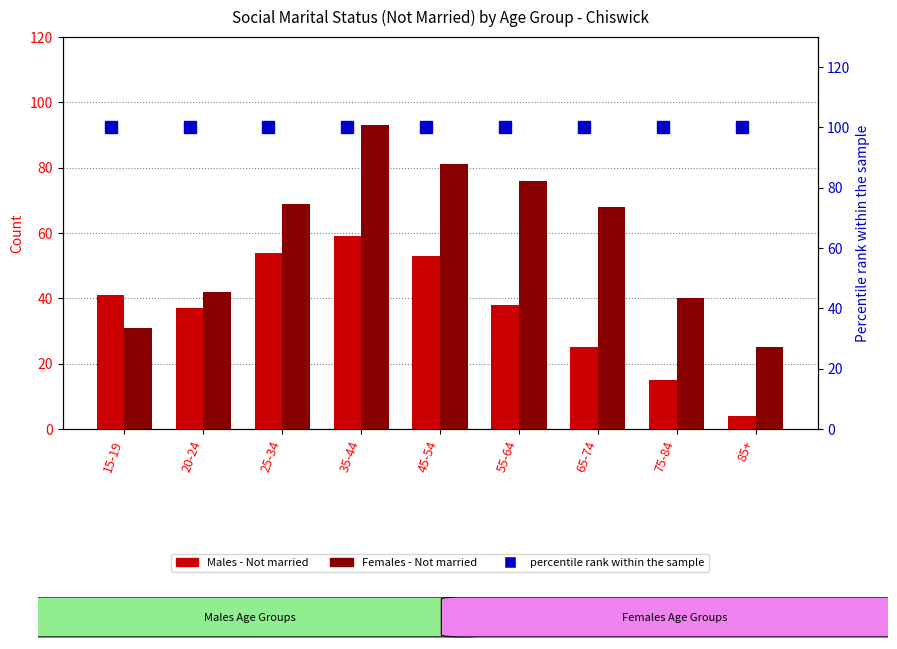

What are all the series names shown in the legend?

Males - Not married, Females - Not married, percentile rank within the sample